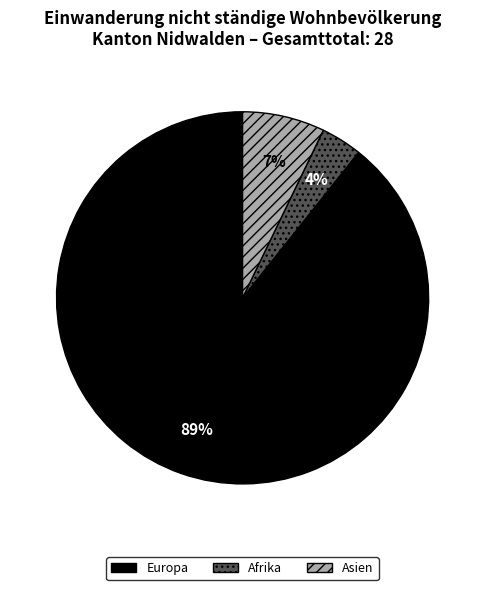

To the nearest percent, what is the combined percentage of Afrika and Europa?

93%